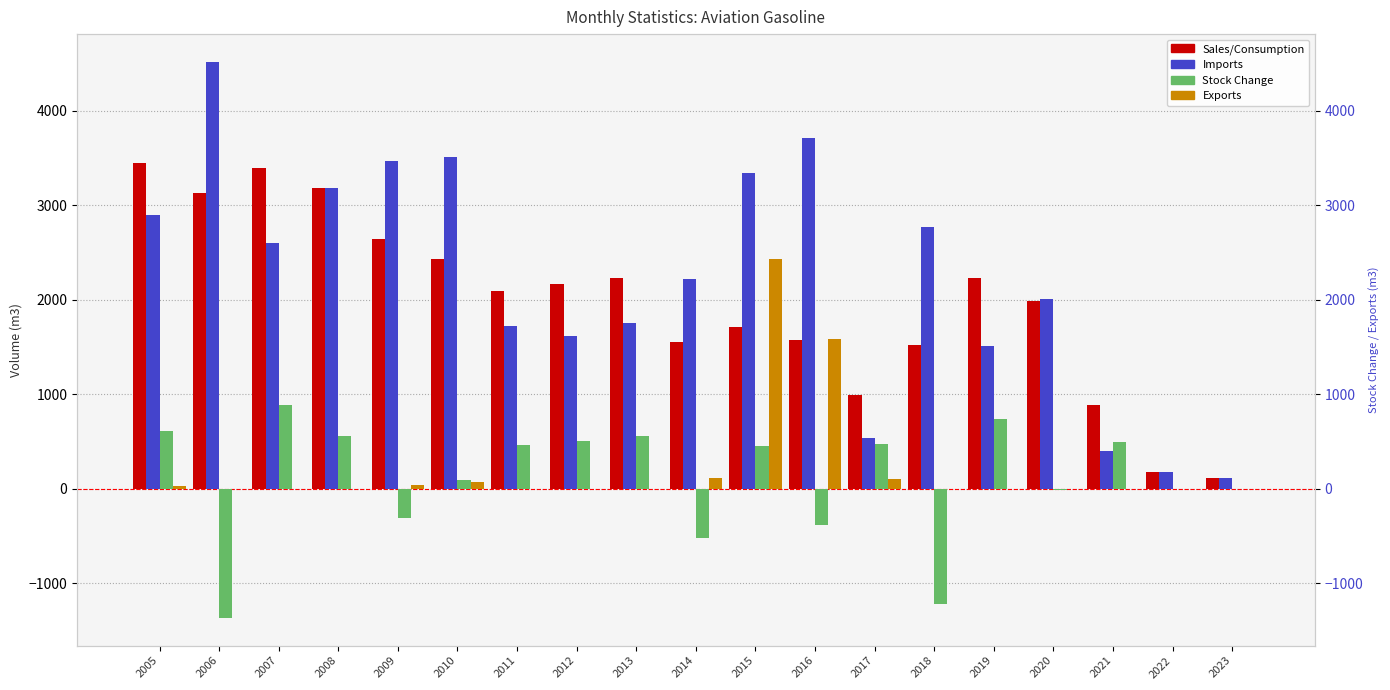

How many bars are there in total?

76